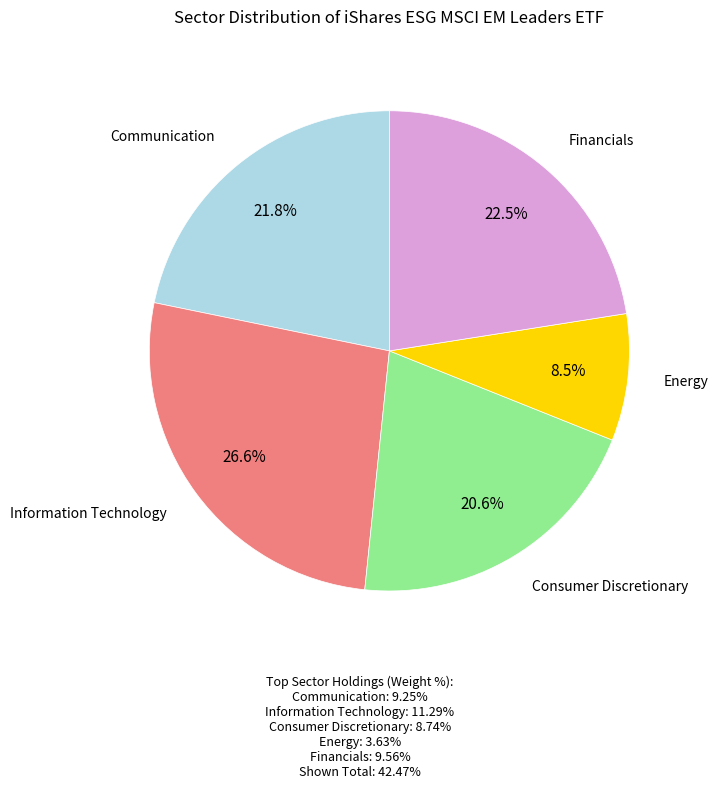

To the nearest percent, what is the average slice percentage?

20%